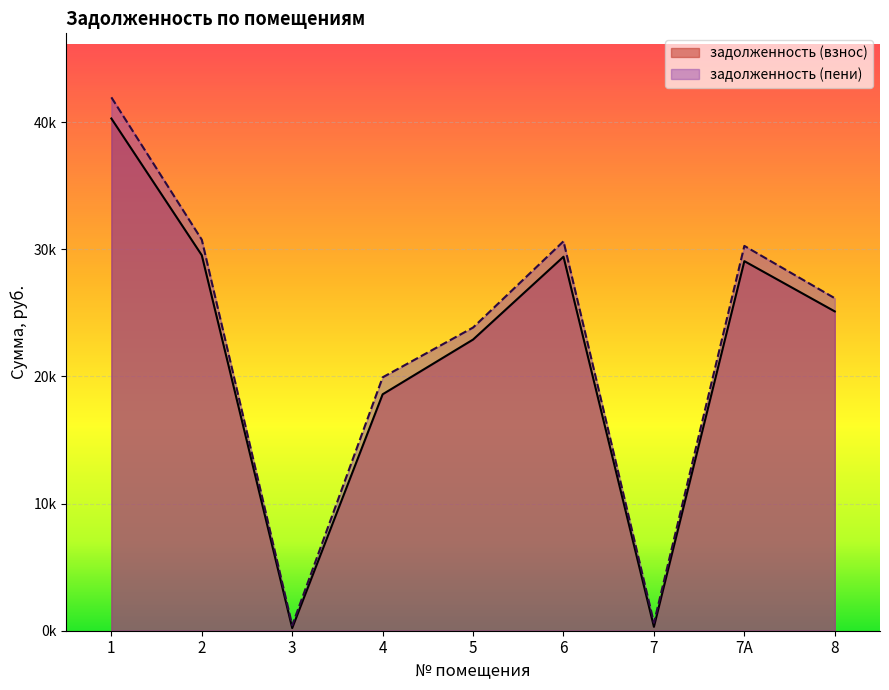

What is the value of the задолженность (пени) point at the 9th from the left?

26148.0